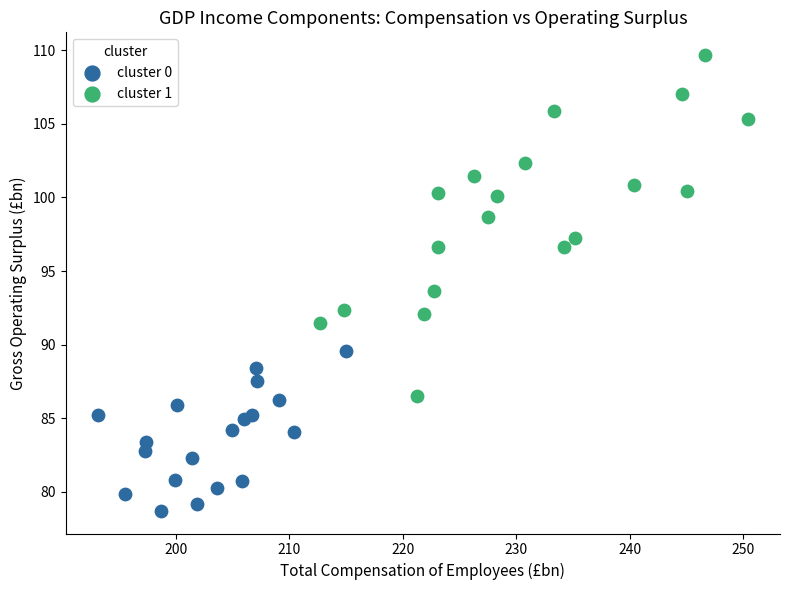

Which series contains the highest Y value?

cluster 1